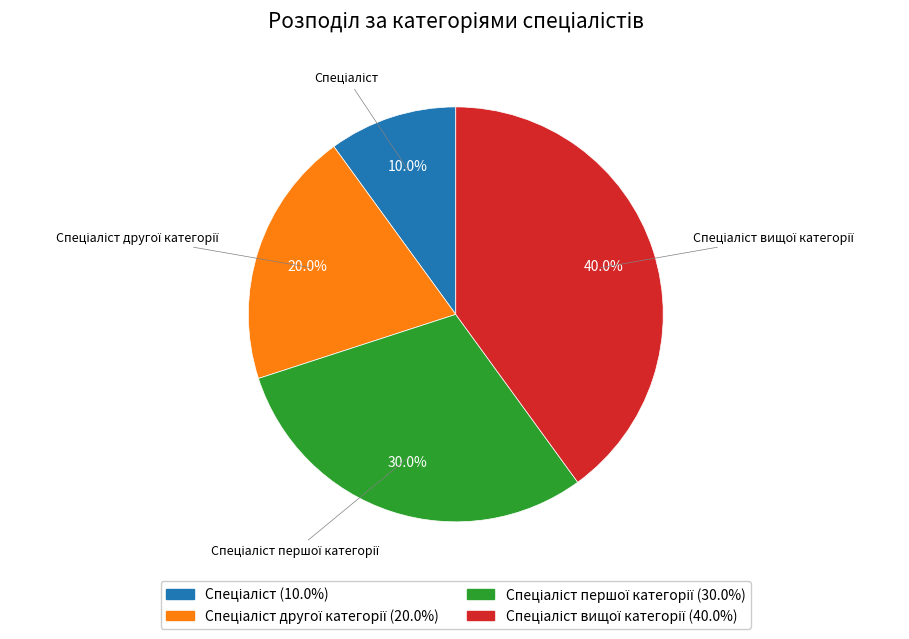

Is there any slice that represents more than half of the pie?

No